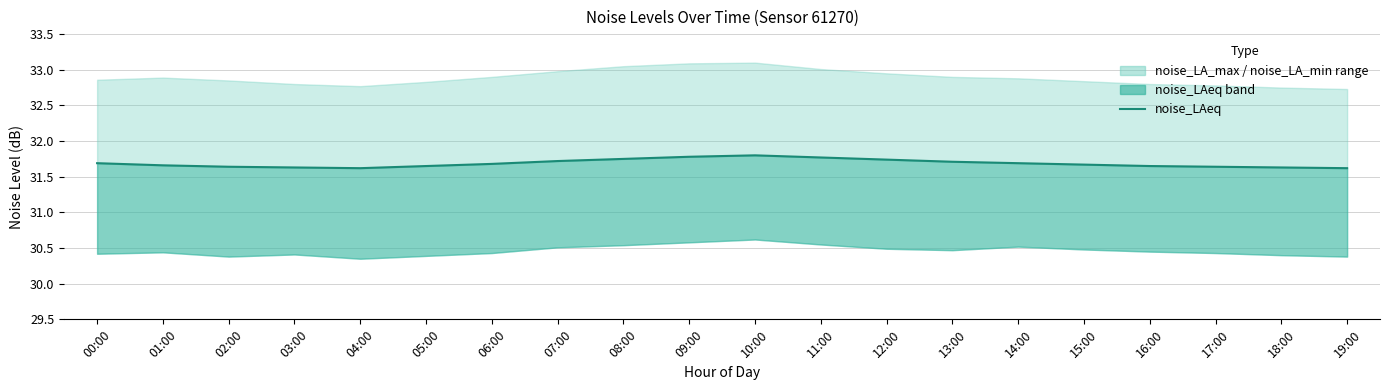

What is the label of the 20th point from the left?

19:00